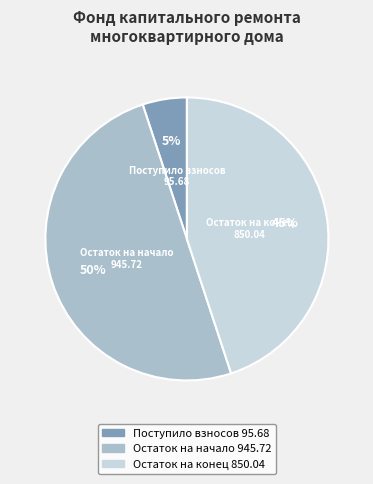

To the nearest percent, what is the average slice percentage?

33%